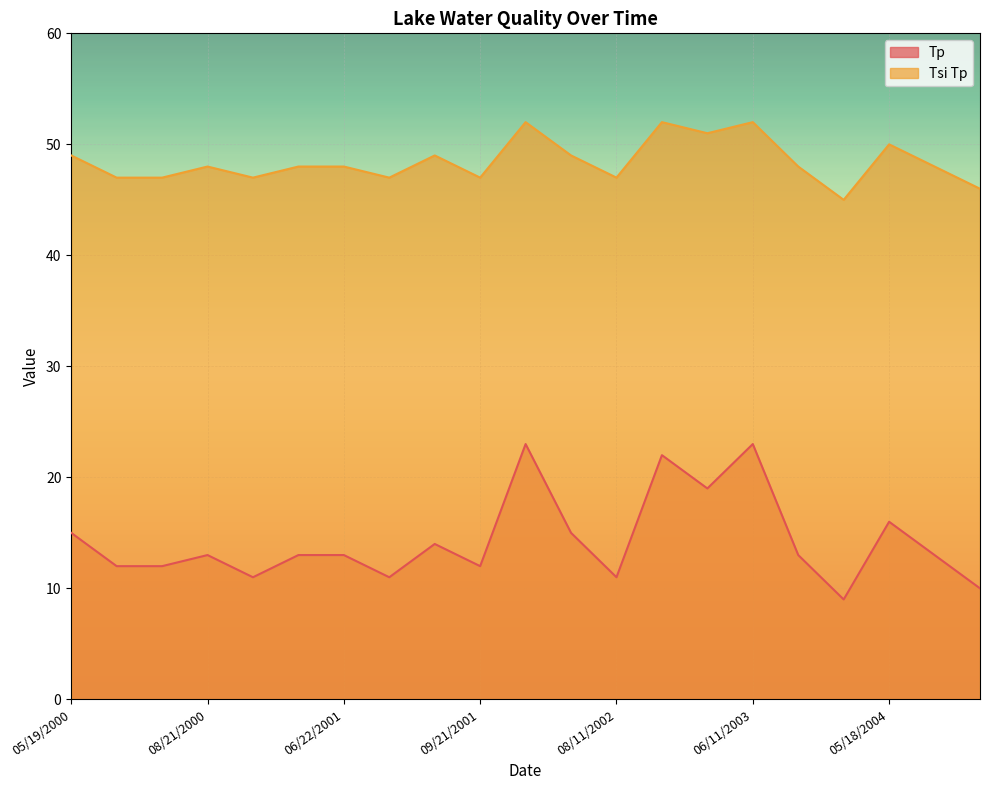

Which has a higher value, 08/21/2000 or 07/23/2001?

08/21/2000